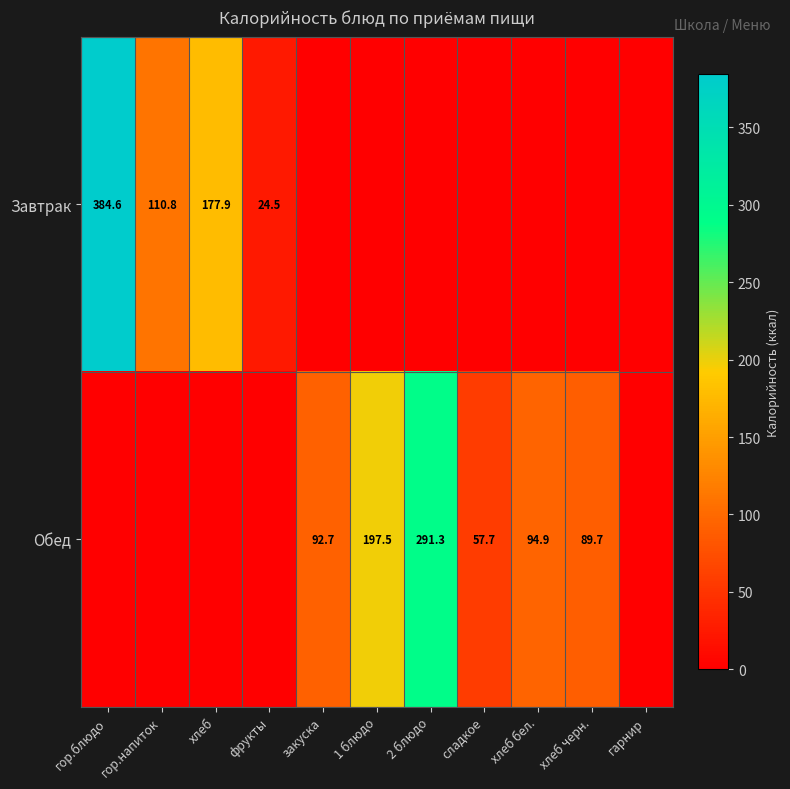

How many categories are shown in the chart?

11